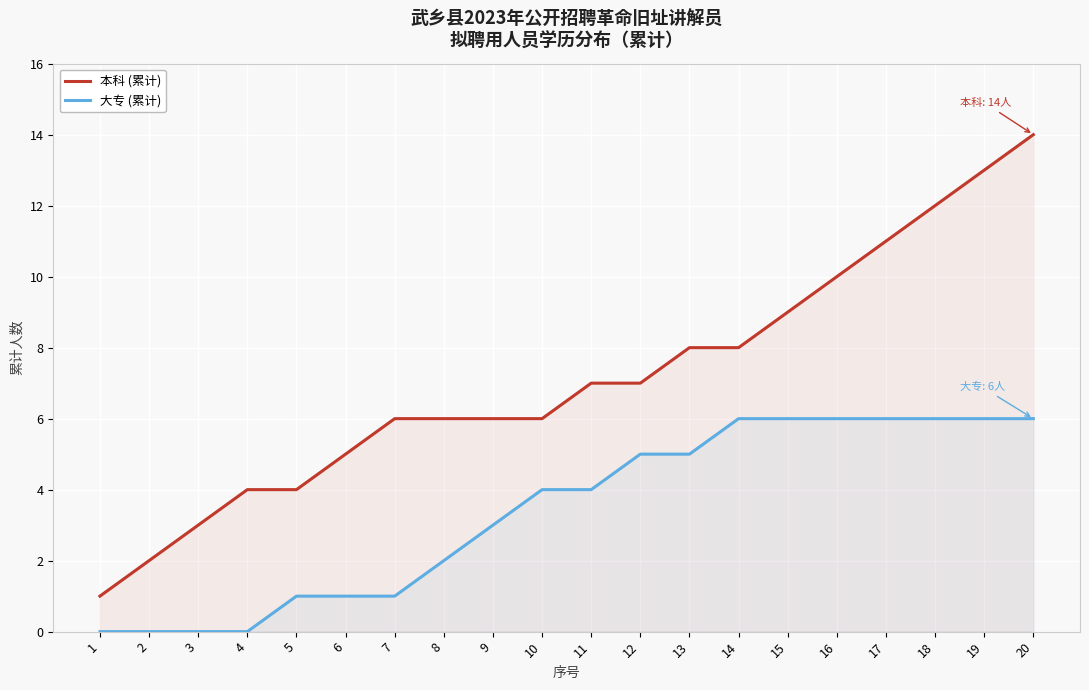

At how many categories does at least one series exceed 12?

2